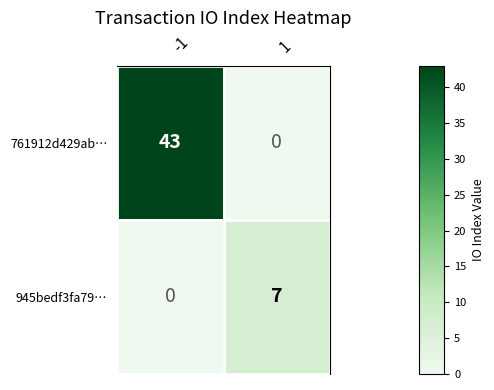

What is the difference between the highest and lowest values at 1?

7